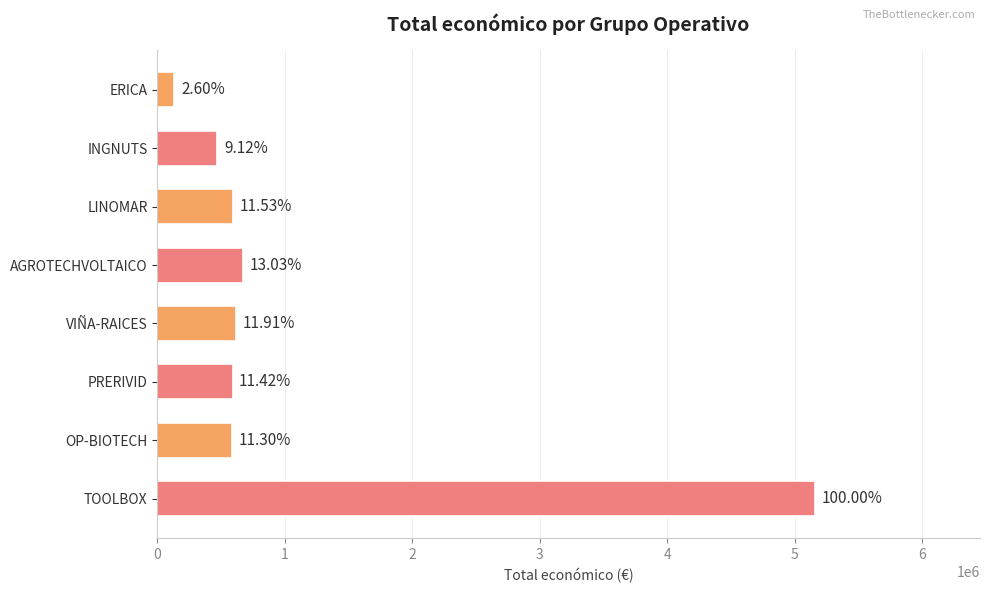

Does the chart contain any negative values?

No